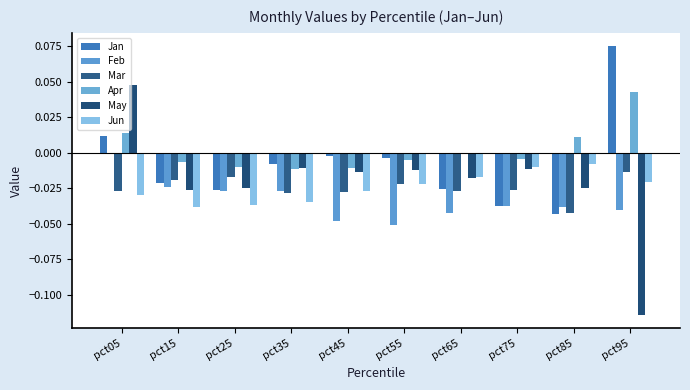

Is the value of Feb at pct15 greater than the value of Apr at pct15?

No